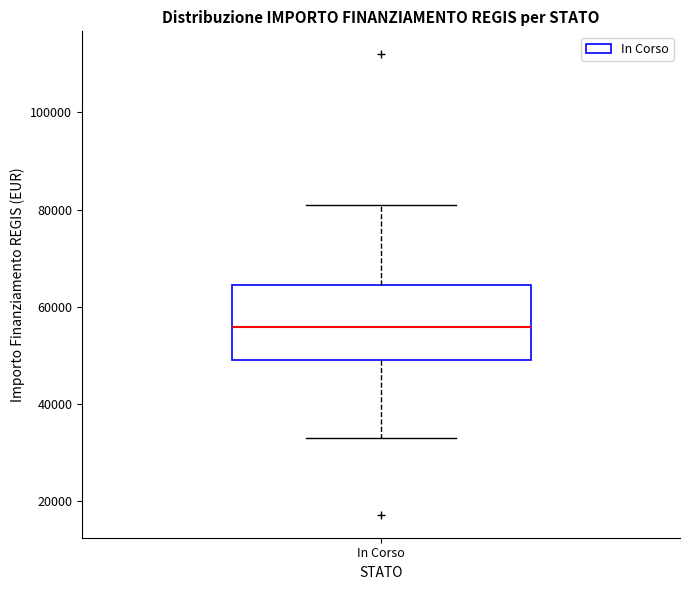

Read this box plot against the y-axis: the position of the median line, the range covered by the box, and the ends of both whiskers. The values are not printed on the chart, so give them approximately, as read against the axis.

median 56000, box 50000 to 64000, whiskers 32000 to 80000